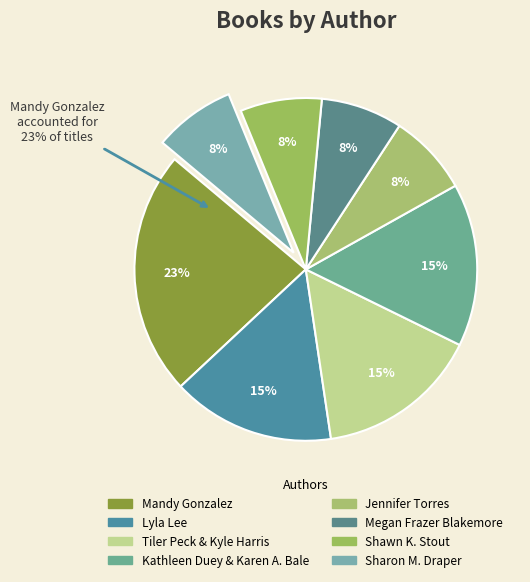

Count the number of slices in the pie.

8